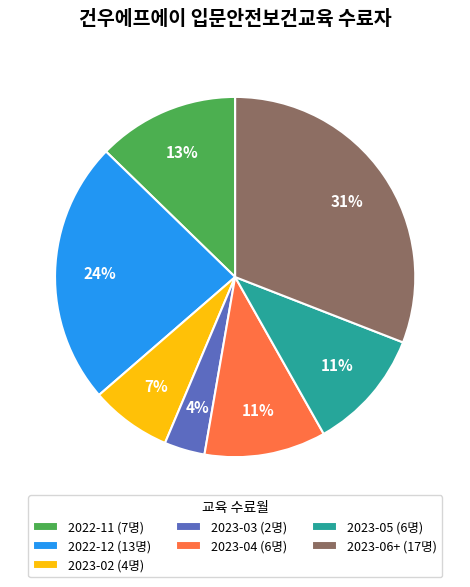

To the nearest percent, what portion does 2023-05 represent?

11%